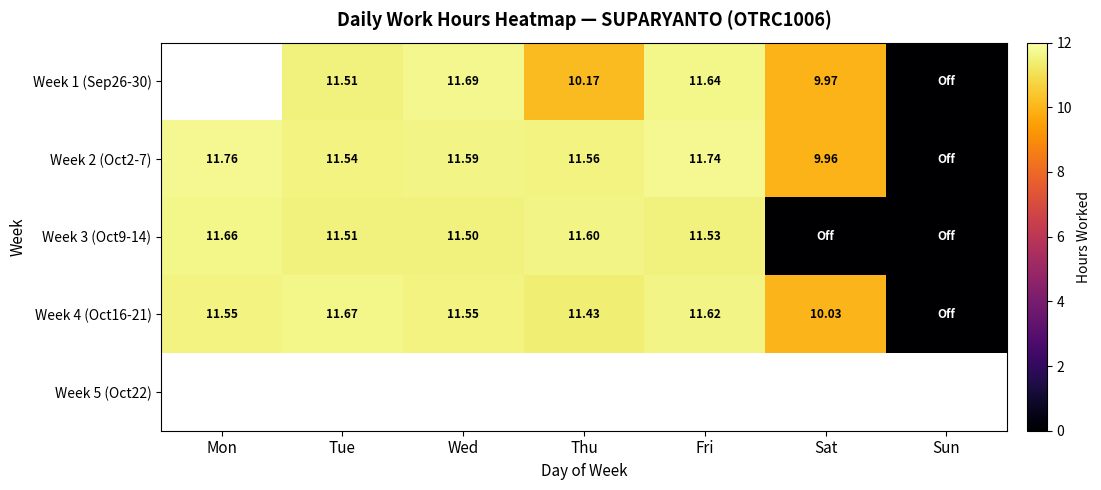

How many data points in Week 4 (Oct16-21) are above 11?

5